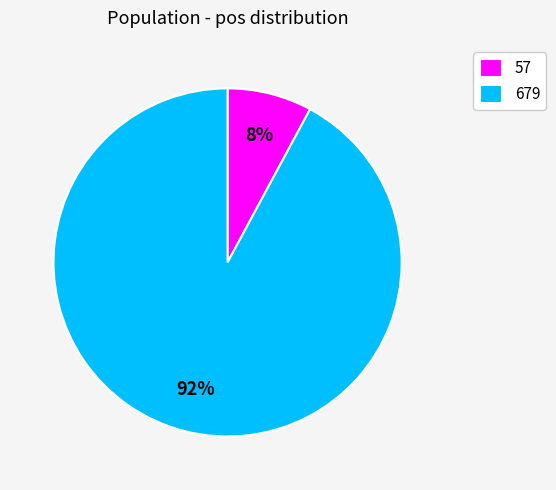

Count the number of slices in the pie.

2